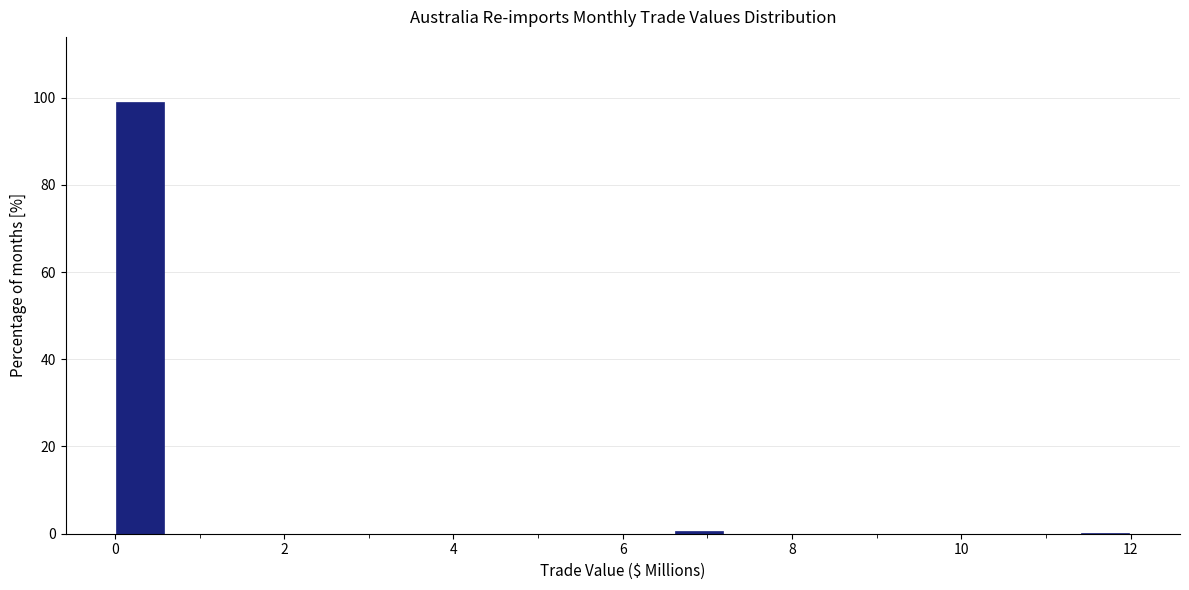

Around what value on the x-axis is the tallest bar? Give the approximate position of its centre, as read against the axis.

0.4